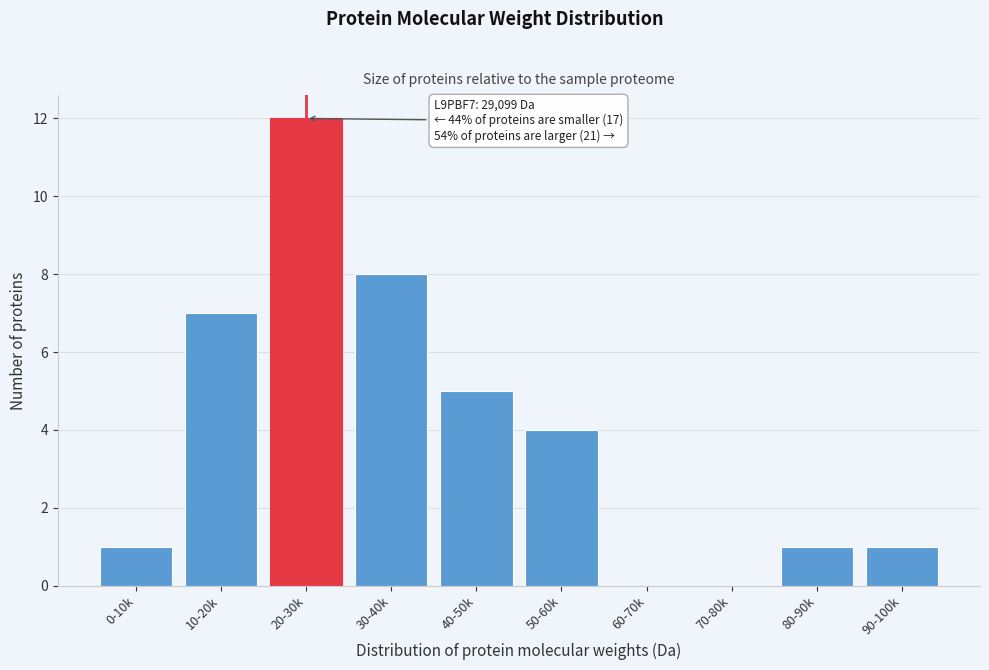

Reading left to right, transcribe all the data shown in this chart.

0-10k=1	10-20k=7	20-30k=12	30-40k=8	40-50k=5	50-60k=4	60-70k=0	70-80k=0	80-90k=1	90-100k=1